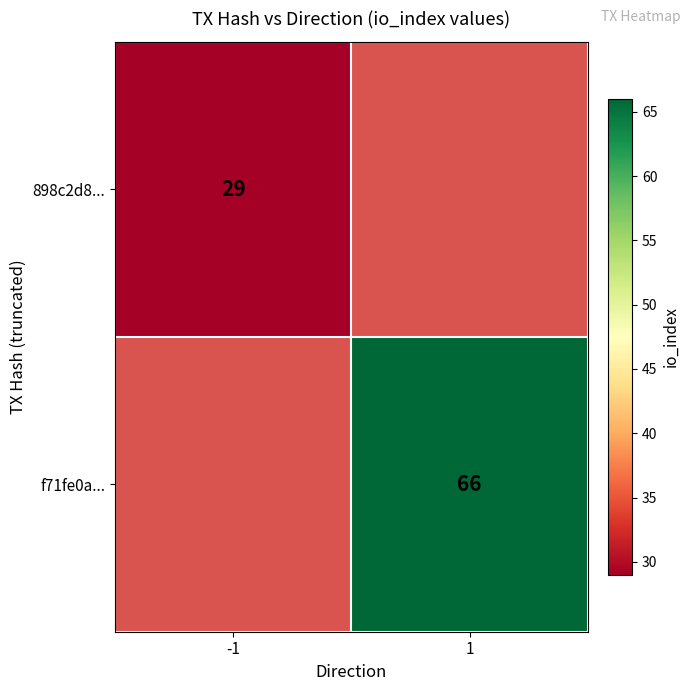

The value of f71fe0a... at 1 is 66. True or false?

True